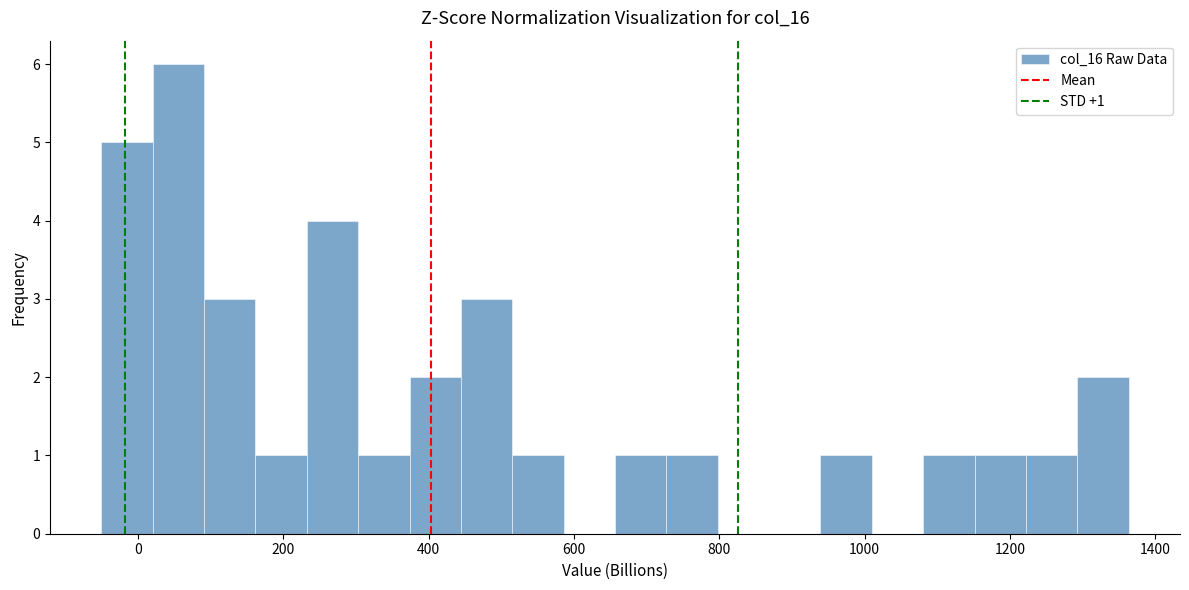

Around what value on the x-axis is the tallest bar? Give the approximate position of its centre, as read against the axis.

60